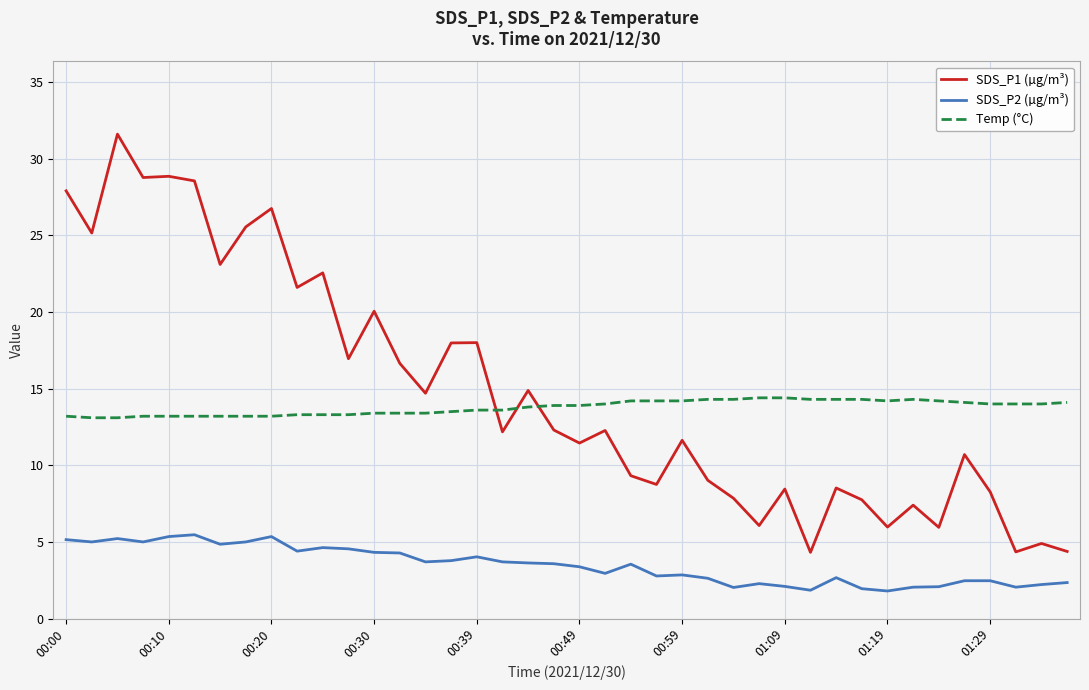

Which series has the largest total across all categories?

SDS_P1 (µg/m³)